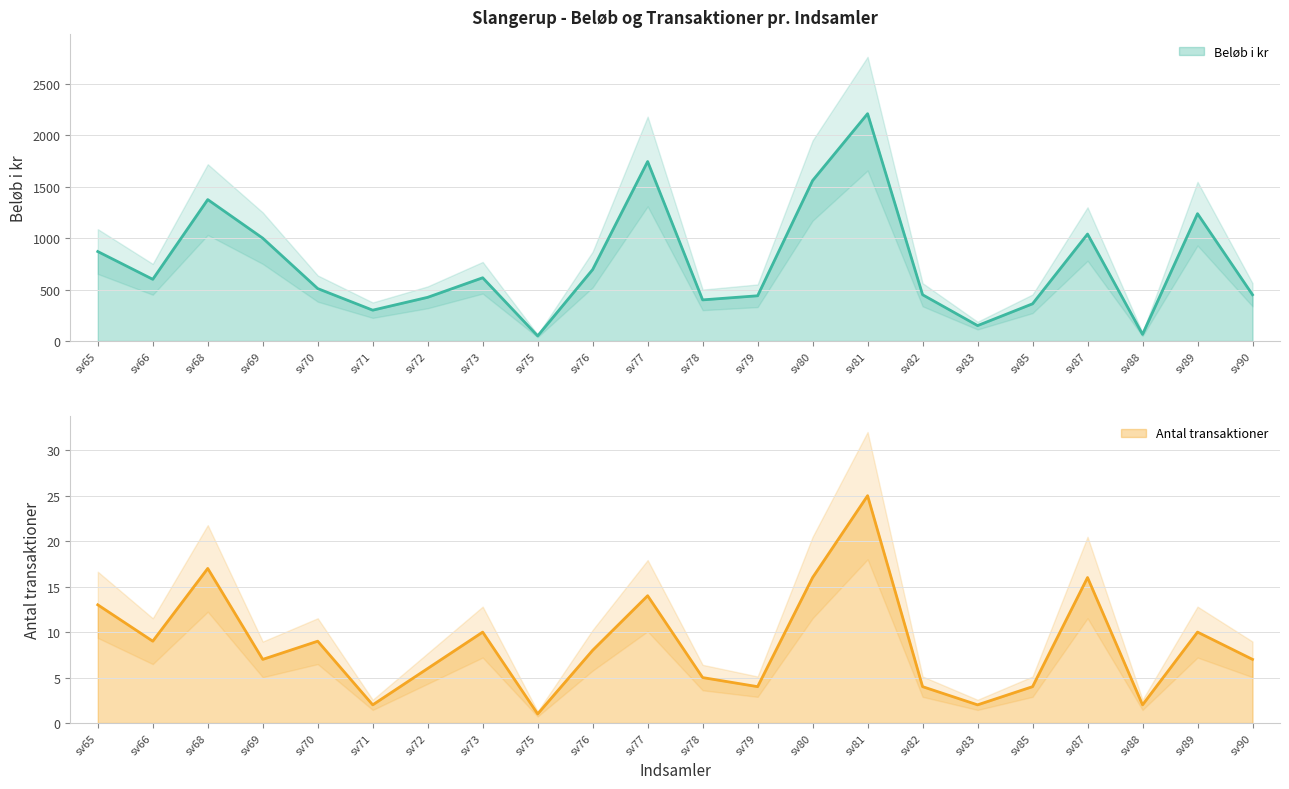

Is the value of Antal transaktioner at sv80 greater than the value of Beløb i kr at sv79?

No